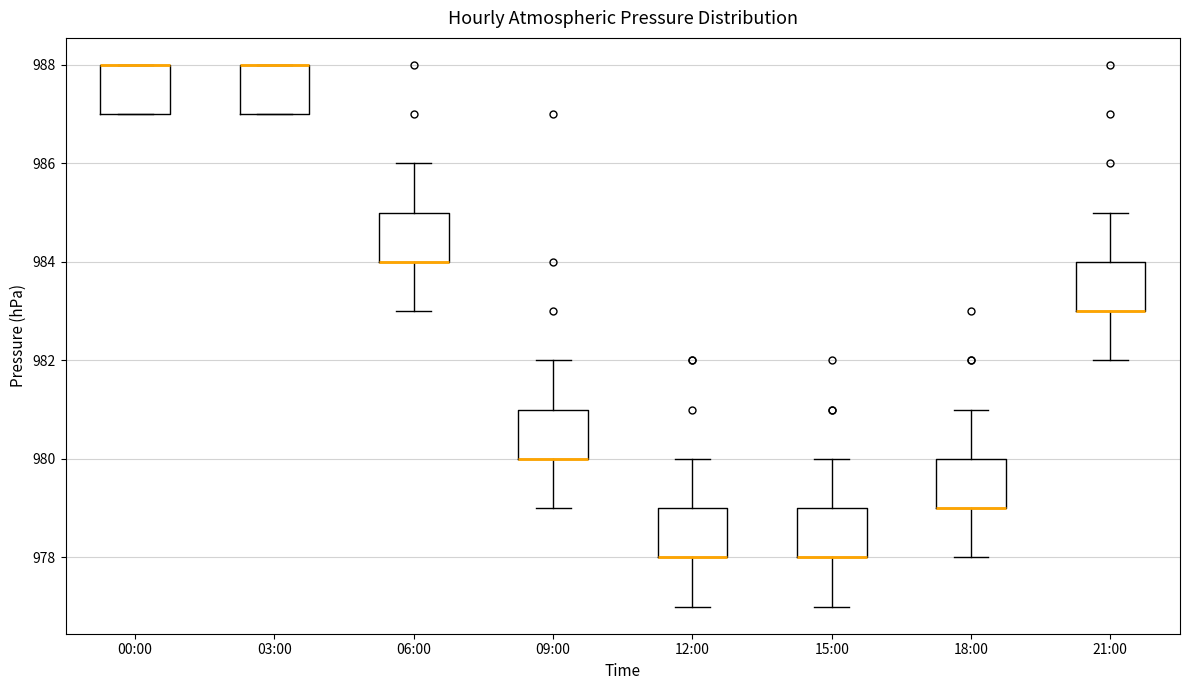

Reading left to right, read every box against the y-axis: the position of its median line, the range the box covers, and the ends of its whiskers. The values are not printed on the chart, so give them approximately, as read against the axis.

00:00: median 988 (drawn on the box's upper edge), box 987 to 988, whiskers 987 to 988
03:00: median 988 (drawn on the box's upper edge), box 987 to 988, whiskers 987 to 988
06:00: median 984 (drawn on the box's lower edge), box 984 to 985, whiskers 983 to 986
09:00: median 980 (drawn on the box's lower edge), box 980 to 981, whiskers 979 to 982
12:00: median 978 (drawn on the box's lower edge), box 978 to 979, whiskers 977 to 980
15:00: median 978 (drawn on the box's lower edge), box 978 to 979, whiskers 977 to 980
18:00: median 979 (drawn on the box's lower edge), box 979 to 980, whiskers 978 to 981
21:00: median 983 (drawn on the box's lower edge), box 983 to 984, whiskers 982 to 985